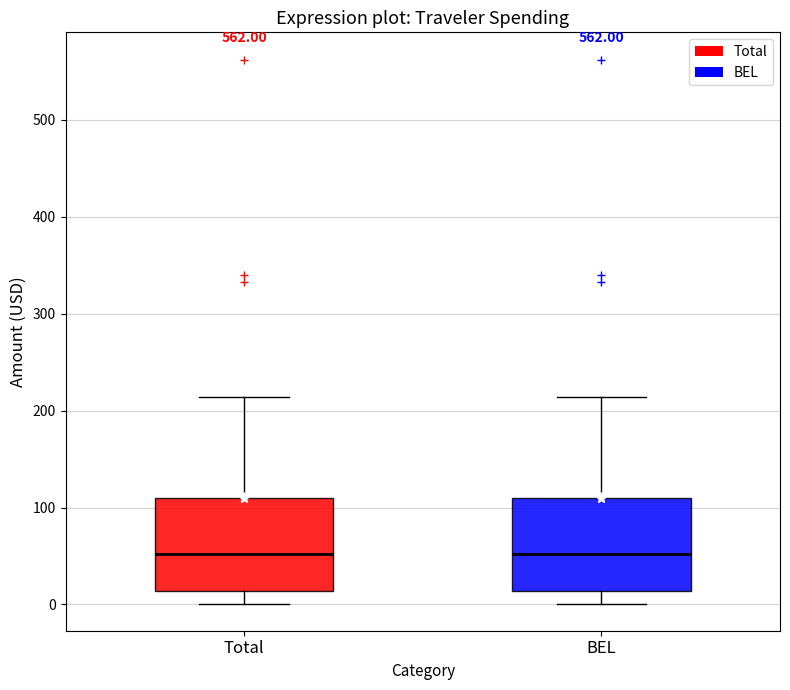

Reading left to right, read every box against the y-axis: the position of its median line, the range the box covers, and the ends of its whiskers. The values are not printed on the chart, so give them approximately, as read against the axis.

Total: median 50, box 10 to 110, whiskers 0 to 210
BEL: median 50, box 10 to 110, whiskers 0 to 210